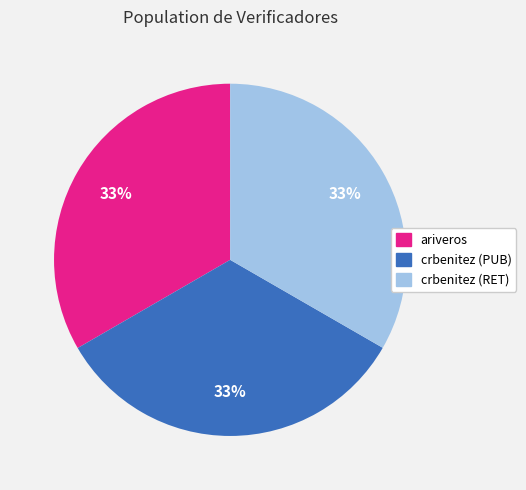

To the nearest percent, what portion does crbenitez (PUB) represent?

33%